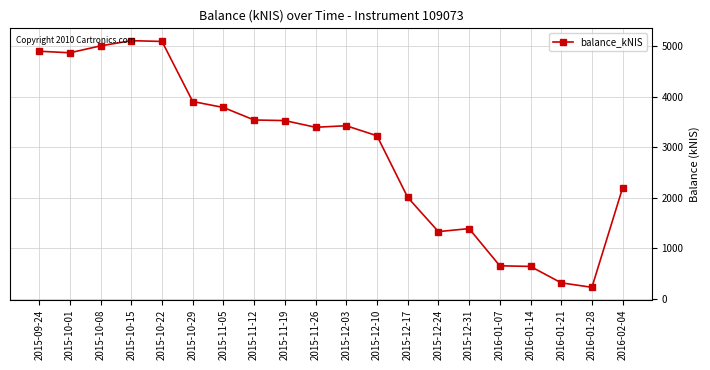

What is the value of the 7th point from the left?

3785.6